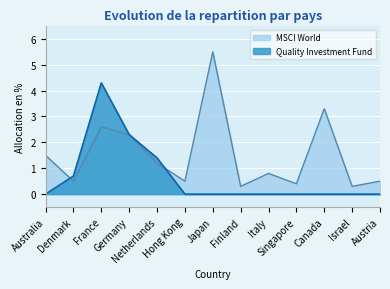

How many lines are shown in the chart?

2